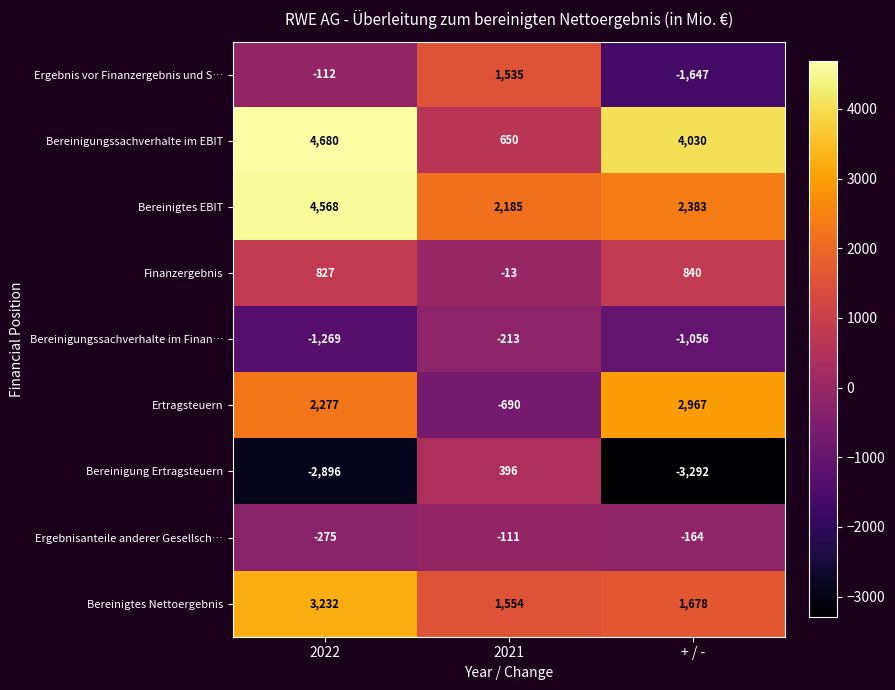

Reading left to right, list all the values displayed in this chart.

Ergebnis vor Finanzergebnis und S…: -112	1535	-1647
Bereinigungssachverhalte im EBIT: 4680	650	4030
Bereinigtes EBIT: 4568	2185	2383
Finanzergebnis: 827	-13	840
Bereinigungssachverhalte im Finan…: -1269	-213	-1056
Ertragsteuern: 2277	-690	2967
Bereinigung Ertragsteuern: -2896	396	-3292
Ergebnisanteile anderer Gesellsch…: -275	-111	-164
Bereinigtes Nettoergebnis: 3232	1554	1678